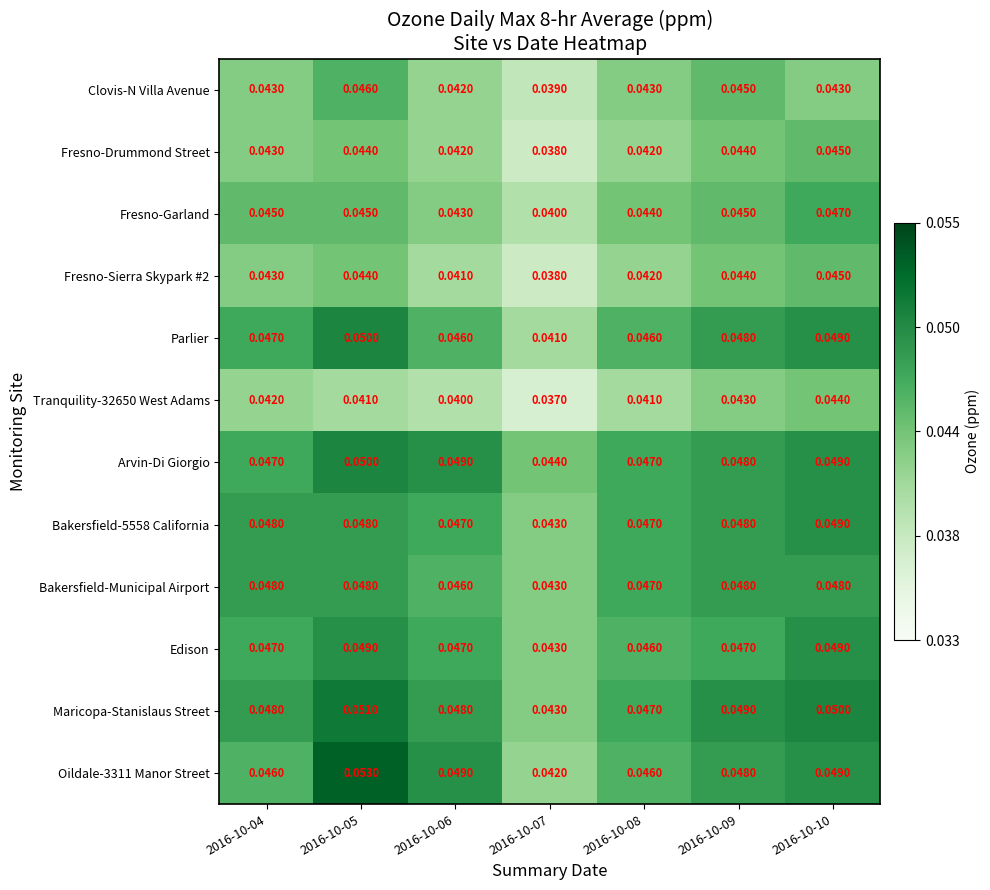

Which series has the largest total across all categories?

Maricopa-Stanislaus Street